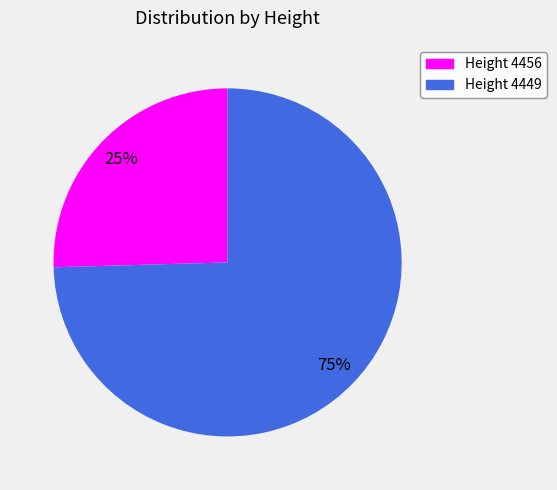

Count the number of slices in the pie.

2